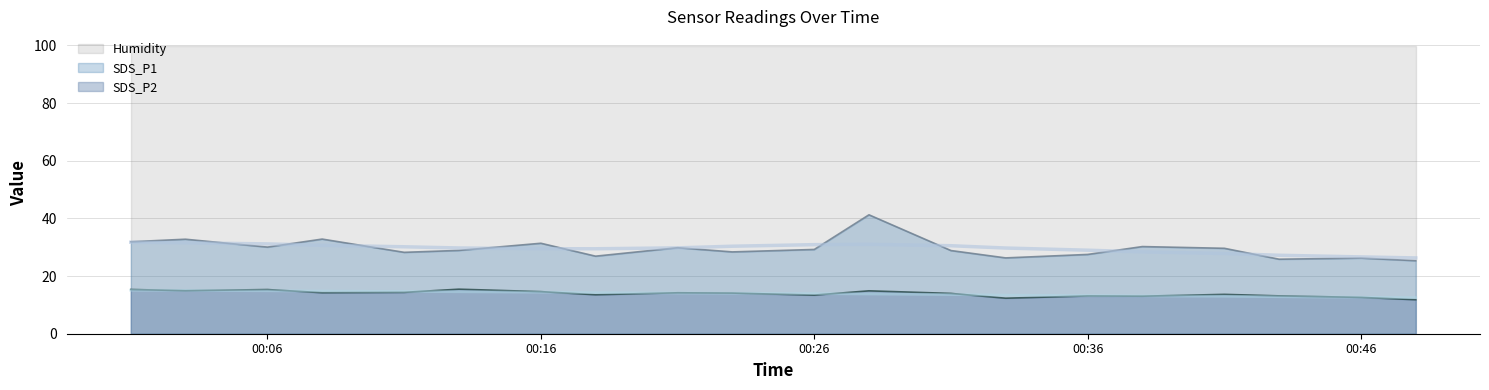

Is it true that SDS_P2 equals 14.6 at 00:16?

True